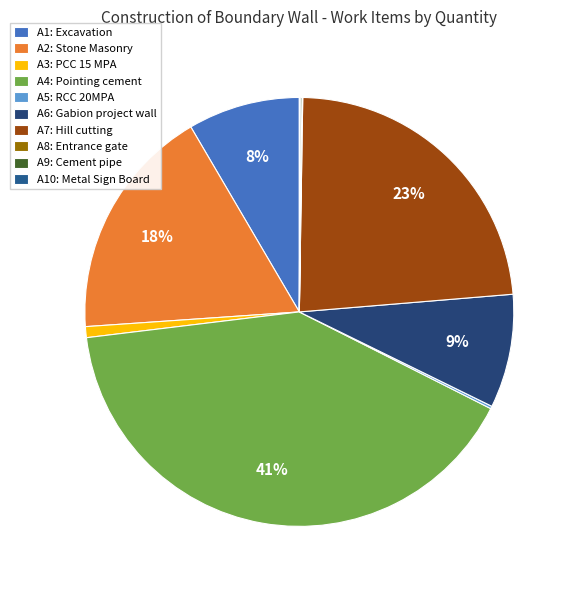

Rank the categories by value from lowest to highest.

A8: Entrance gate, A10: Metal Sign Board, A9: Cement pipe, A5: RCC 20MPA, A3: PCC 15 MPA, A1: Excavation, A6: Gabion project wall, A2: Stone Masonry, A7: Hill cutting, A4: Pointing cement